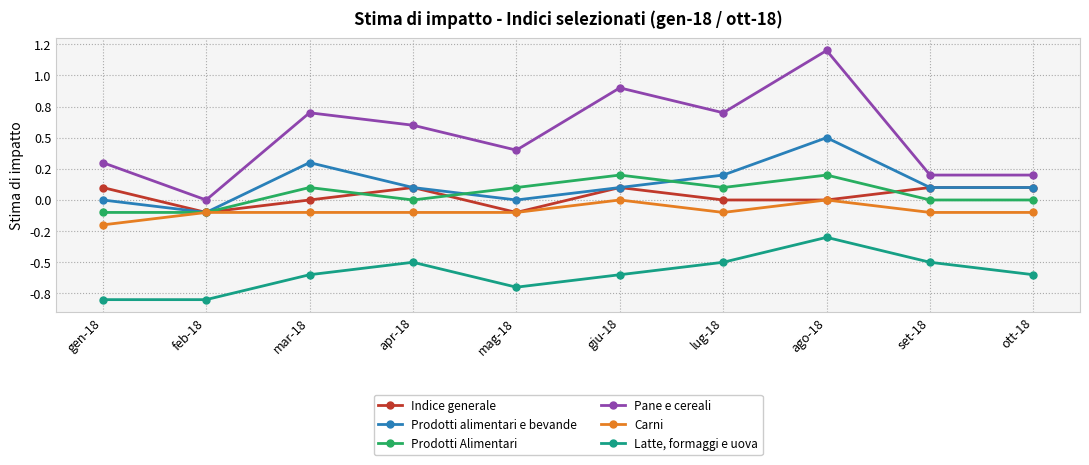

Rank the categories by Indice generale value from highest to lowest.

gen-18, apr-18, giu-18, set-18, ott-18, mar-18, lug-18, ago-18, feb-18, mag-18